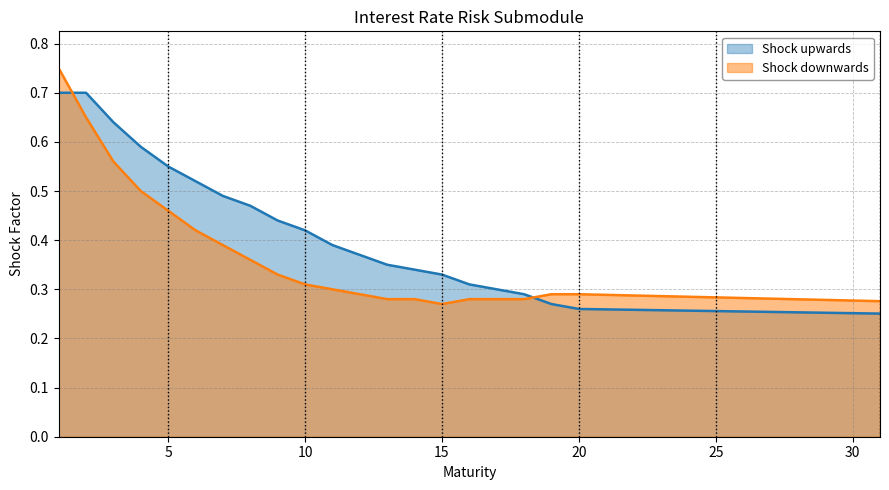

Where is the first local minimum for Shock downwards?

15